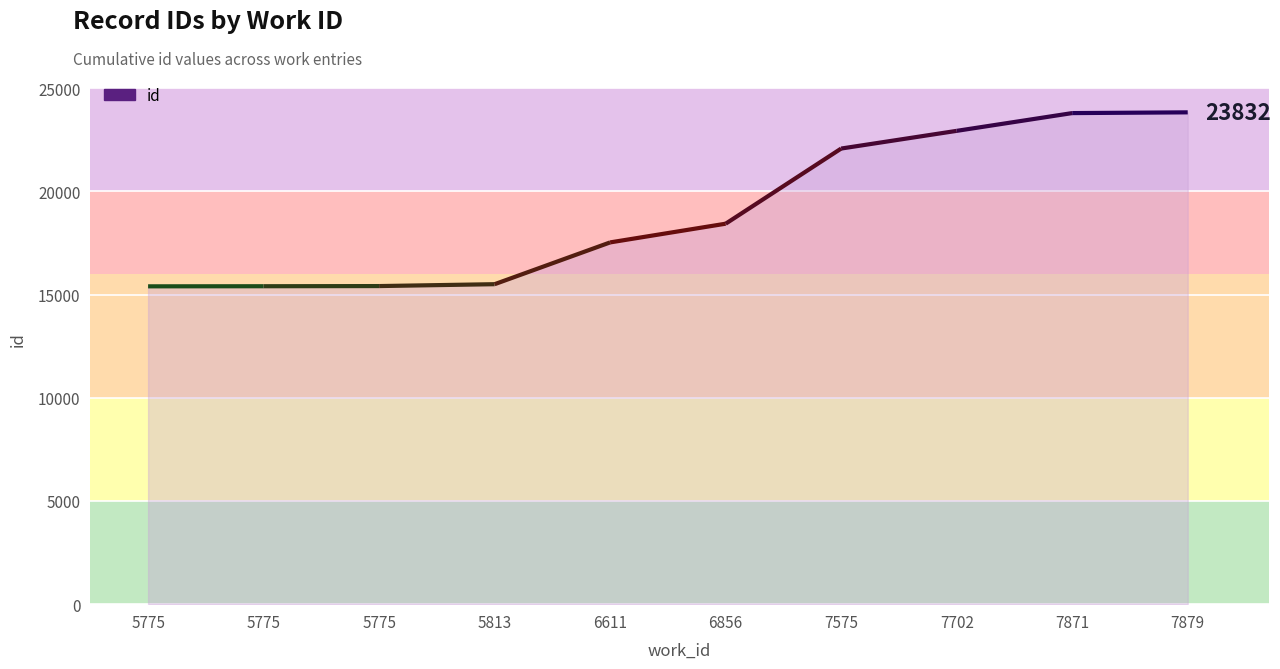

Rank the categories by value from lowest to highest.

5775, 5775, 5775, 5813, 6611, 6856, 7575, 7702, 7871, 7879